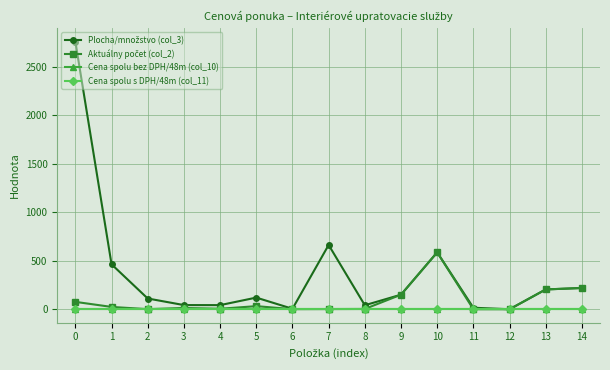

Is it true that Cena spolu bez DPH/48m (col_10) equals 0.0 at 12?

True